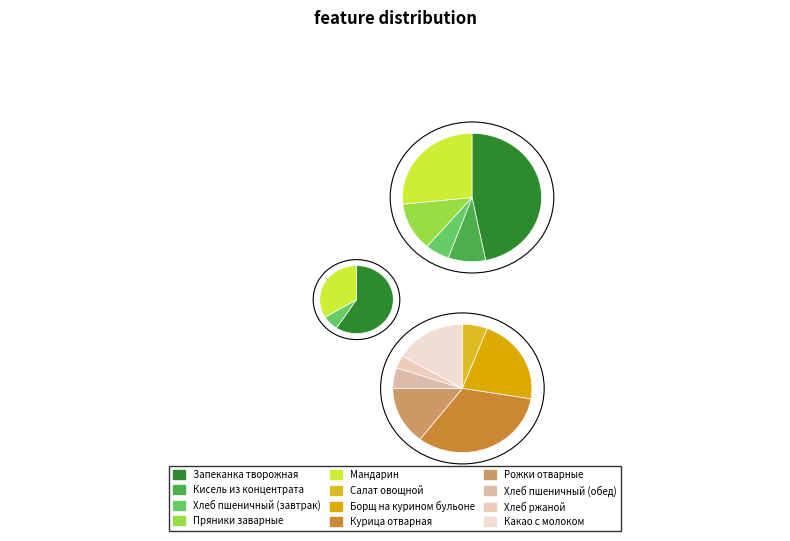

True or false: Борщ на курином бульоне accounts for 24% of the total.

False